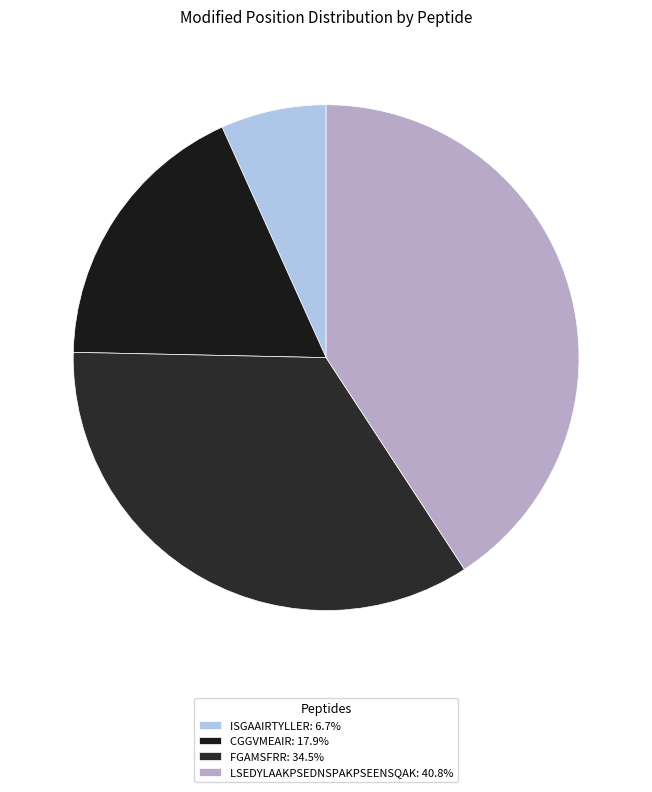

Which has a higher value, ISGAAIRTYLLER or LSEDYLAAKPSEDNSPAKPSEENSQAK?

LSEDYLAAKPSEDNSPAKPSEENSQAK